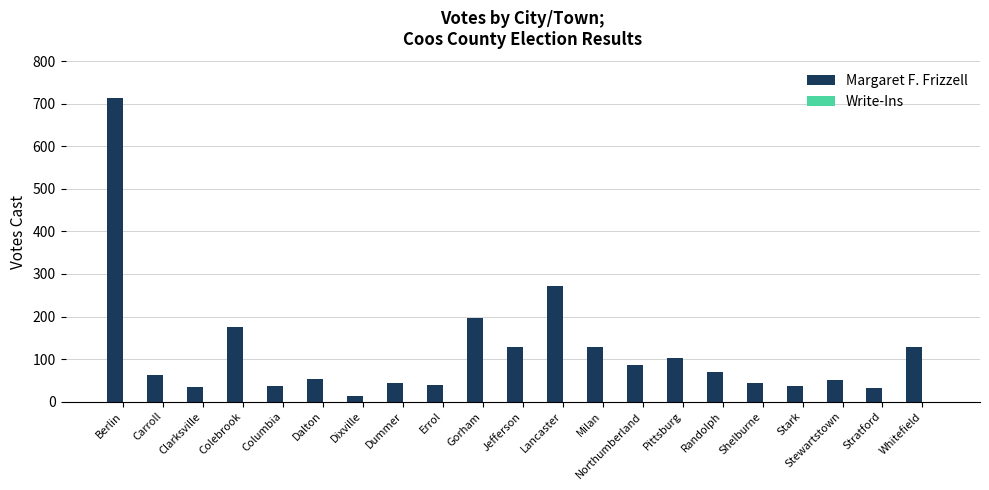

Which has a higher value, Whitefield or Stewartstown?

Whitefield